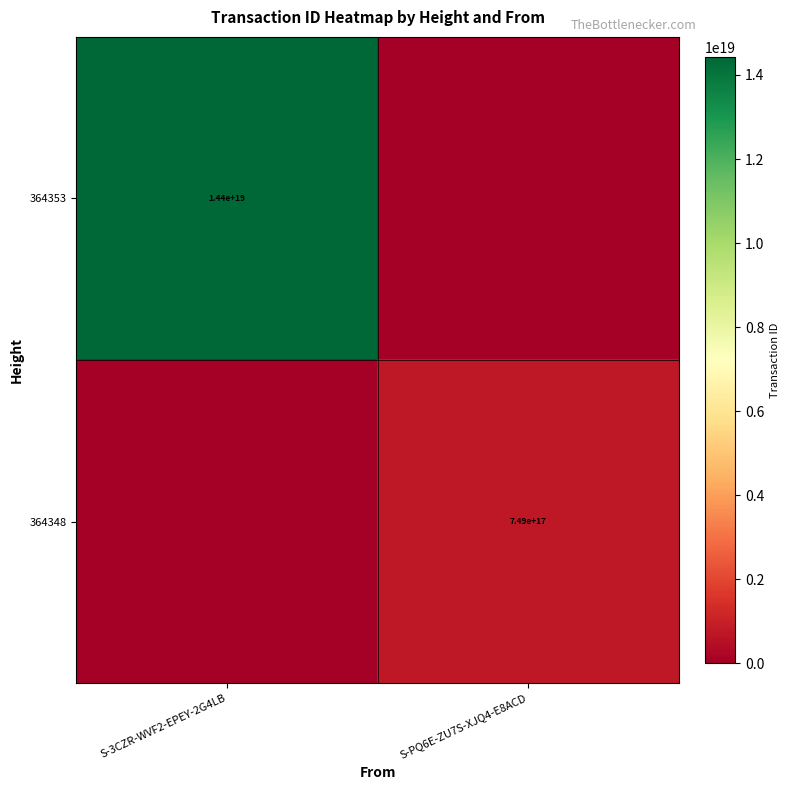

Is it true that 364353 equals 24152347570233544704 at S-3CZR-WVF2-EPEY-2G4LB?

False